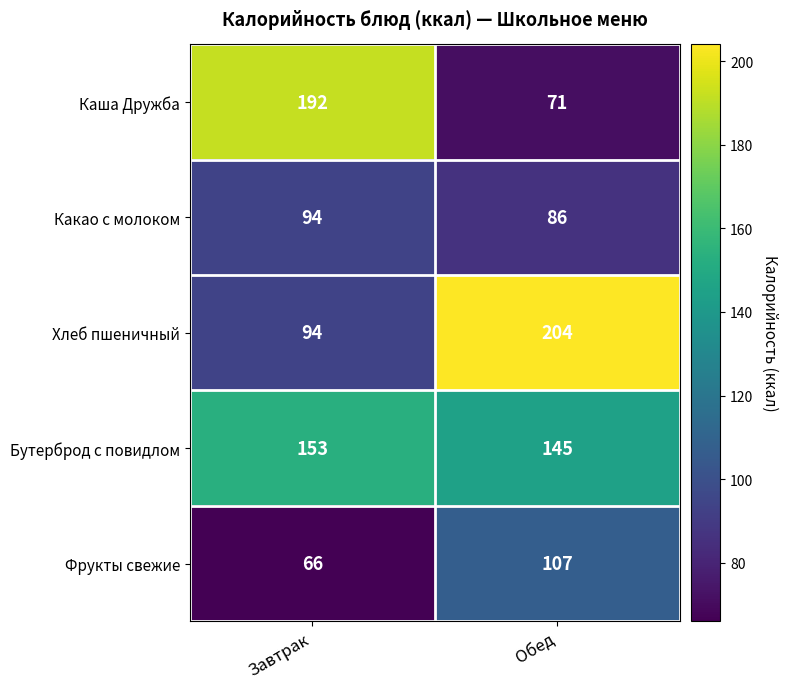

Read the Какао с молоком value at Обед.

86